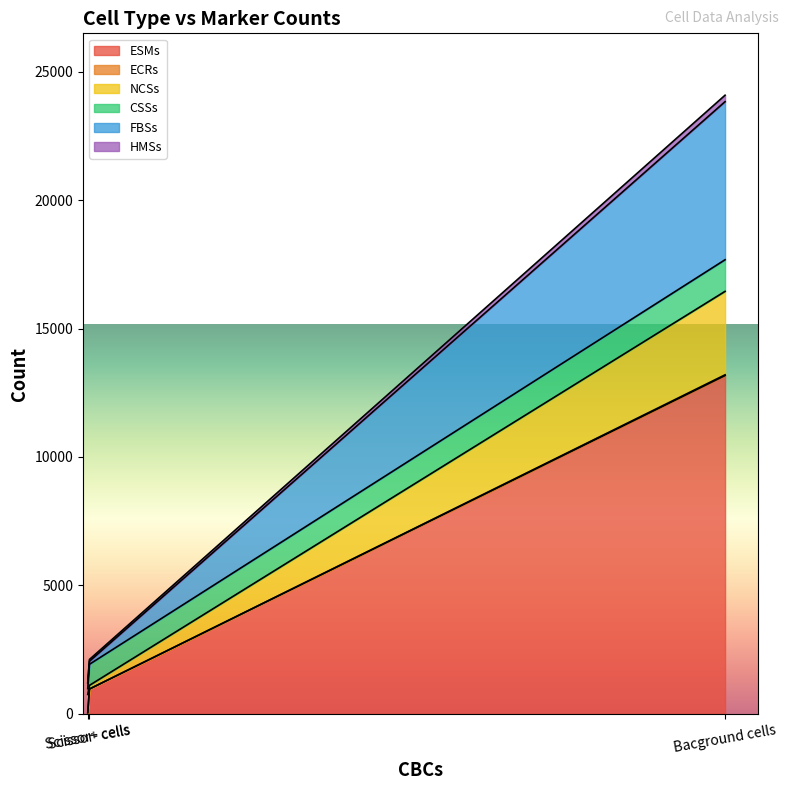

Does the chart display data point markers on the line(s)?

No